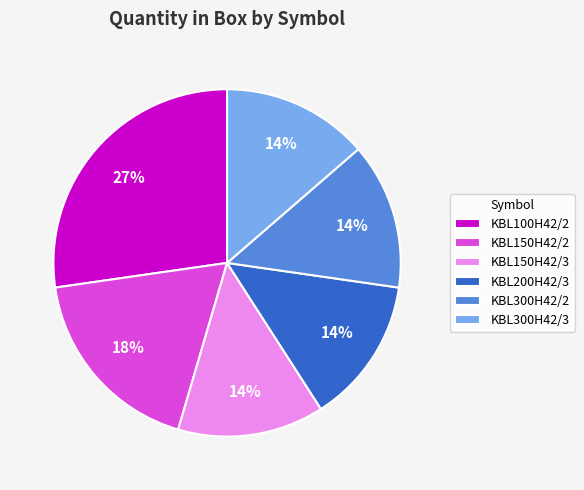

True or false: KBL300H42/3 accounts for 14% of the total.

True